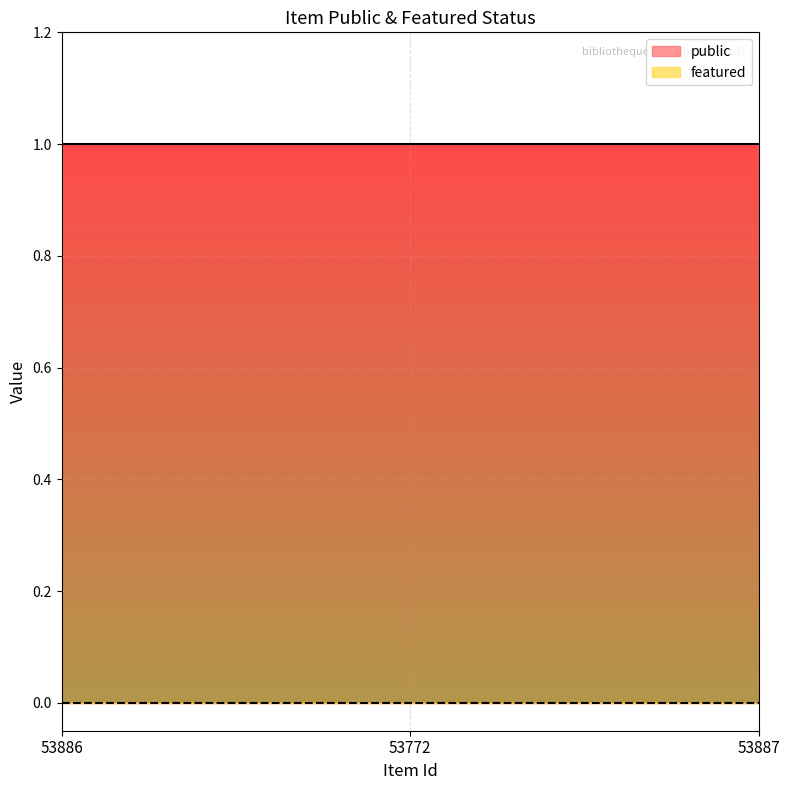

What are all the series names shown in the legend?

public, featured